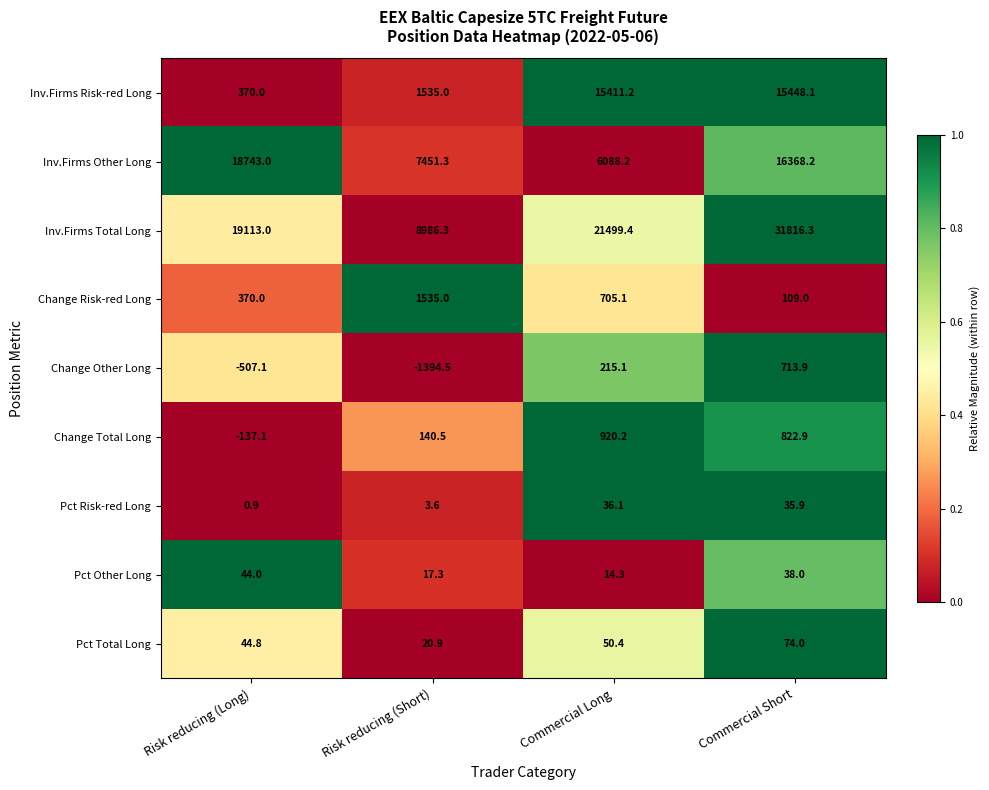

The Pct Risk-red Long series shows 36.1 at Commercial Long. True or false?

True